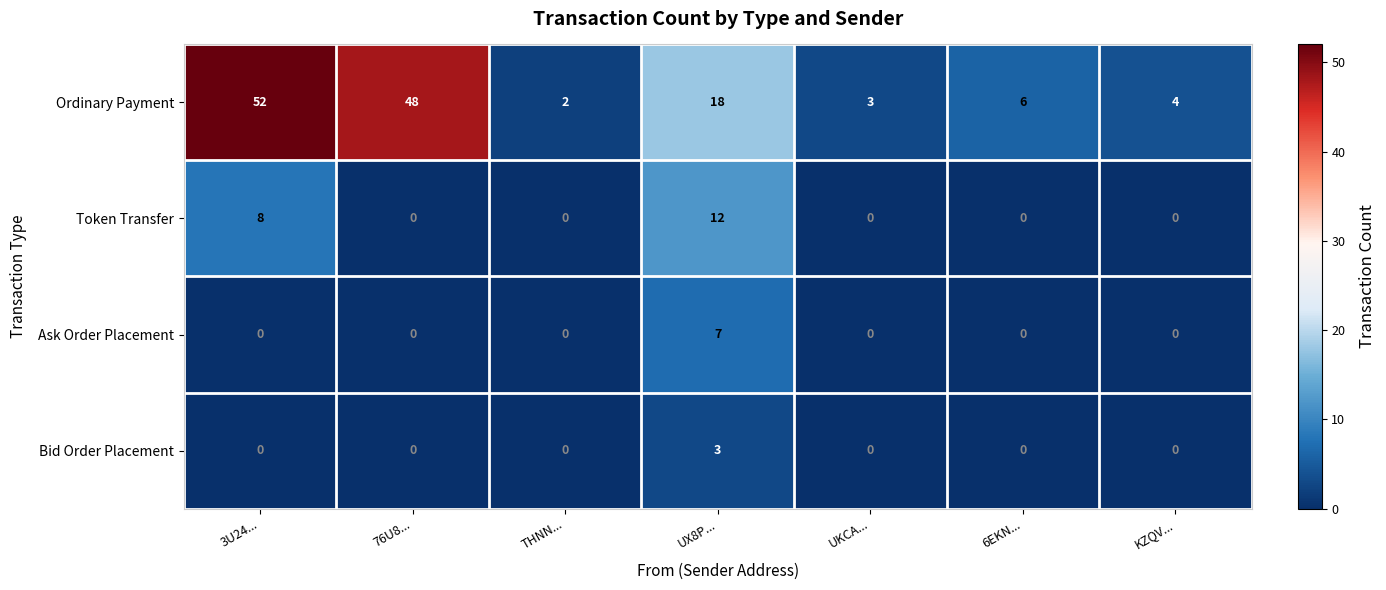

What is the maximum value shown in the chart?

52